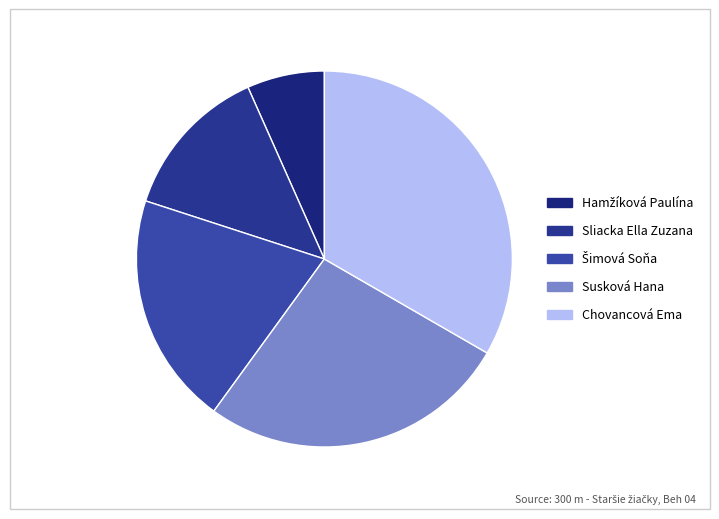

How many slices are in this pie chart?

5